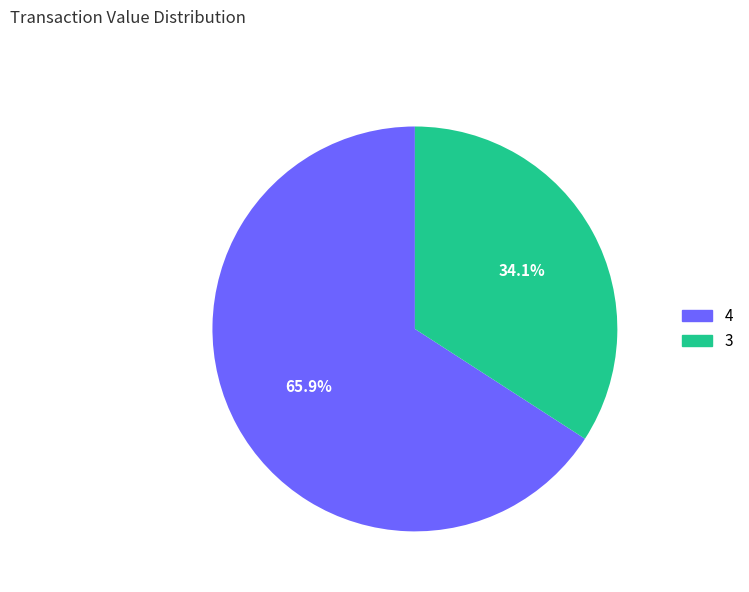

Rank the categories by value from lowest to highest.

3, 4